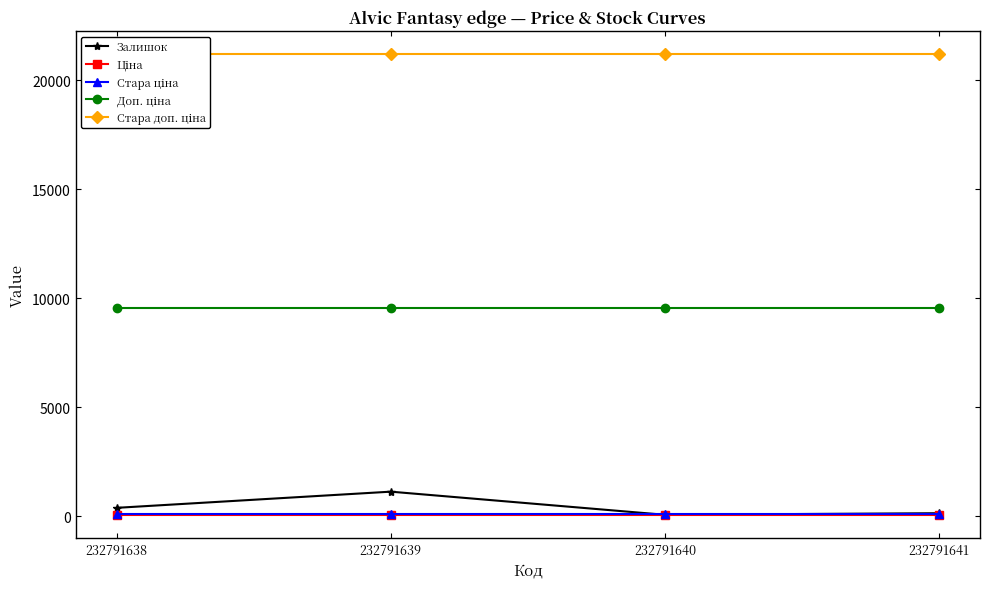

What are all the series names shown in the legend?

Залишок, Ціна, Стара ціна, Доп. ціна, Стара доп. ціна